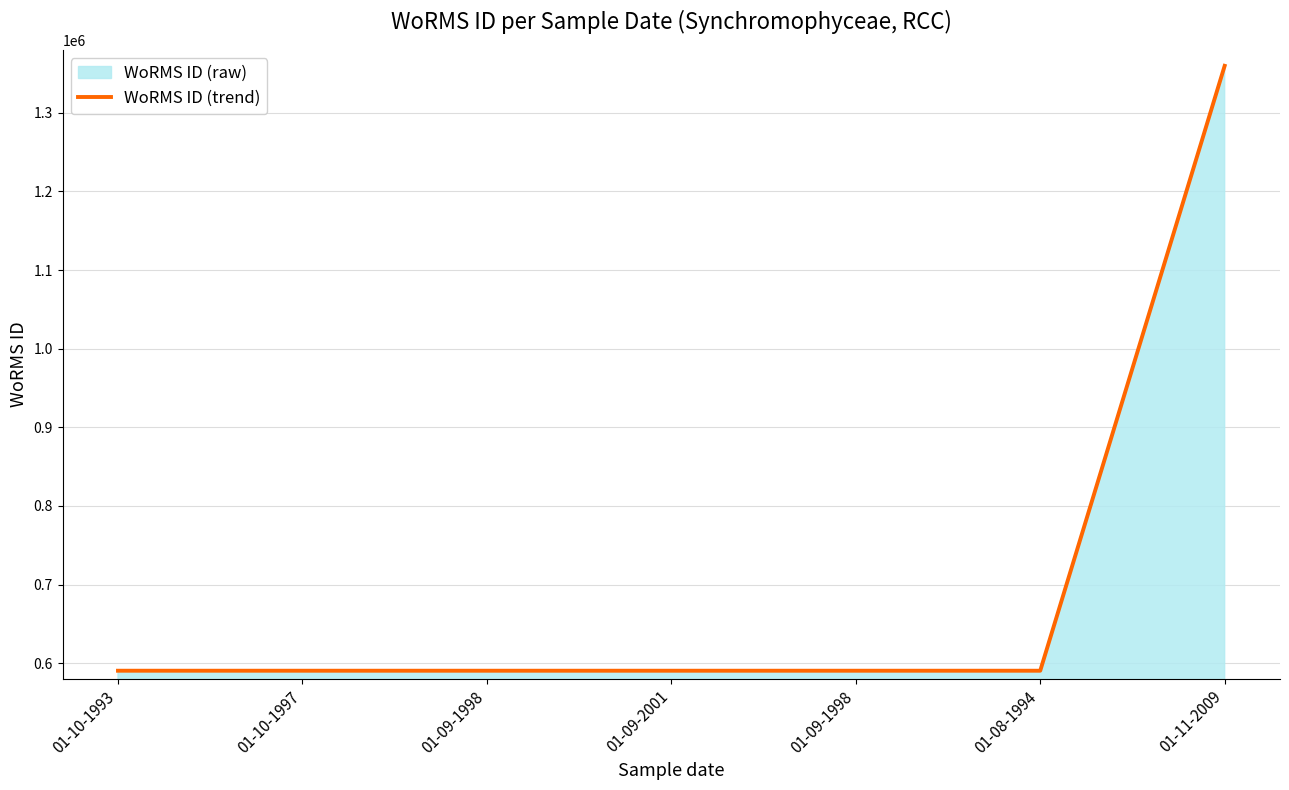

Read the value at 01-09-1998.

590432